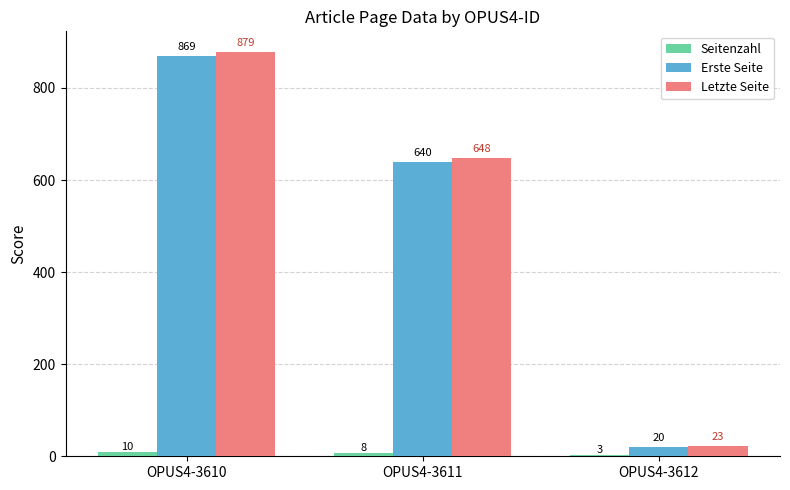

What is the difference between the maximum and minimum values in the Letzte Seite series?

856